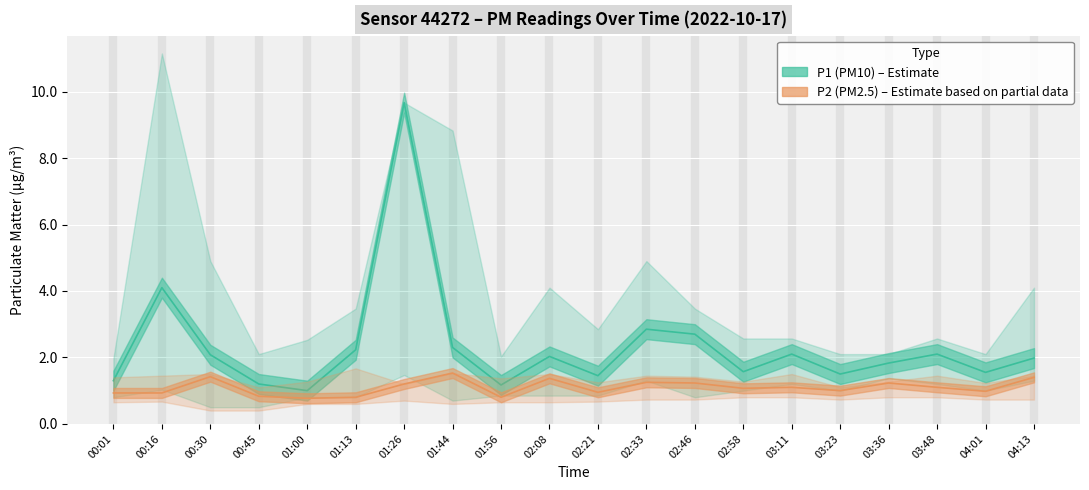

What position from the right is 02:58?

7